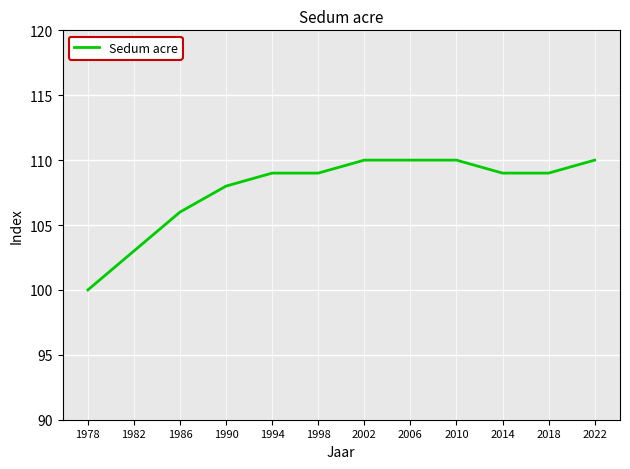

At which label is the value closest to 105?

1986